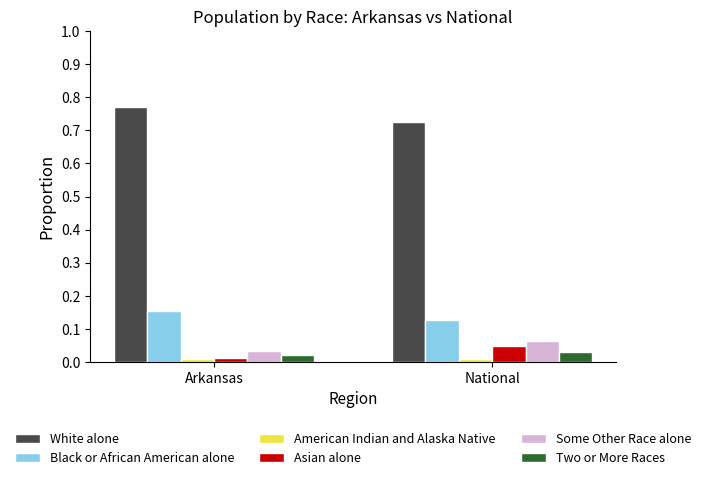

True or false: Black or African American alone has a value of 0.2 at National.

False